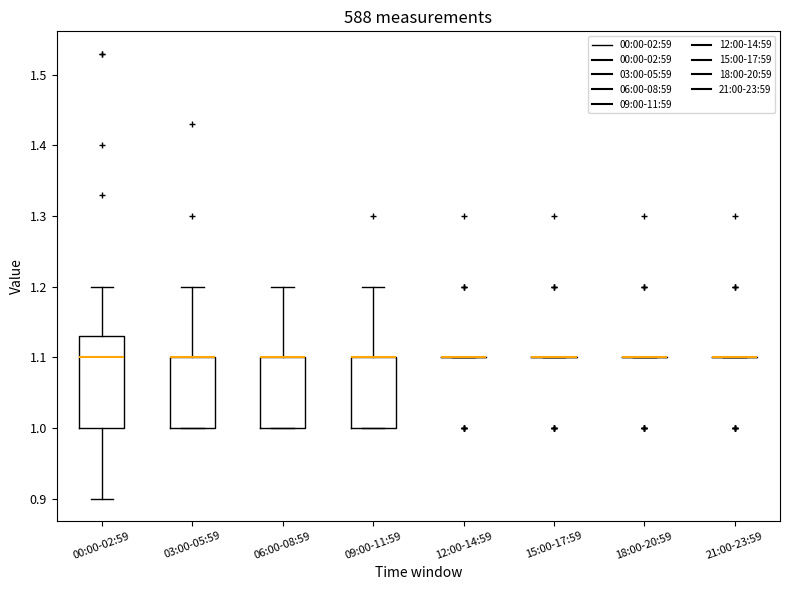

Reading left to right, transcribe this box plot: for each box, give where its median line is, the range the box spans, and where its two whiskers end, as read against the y-axis. The values are not printed on the chart, so give them approximately, as read against the axis.

00:00-02:59: median 1.10, box 1.00 to 1.13, whiskers 0.90 to 1.20
03:00-05:59: median 1.10 (drawn on the box's upper edge), box 1.00 to 1.10, whiskers 1.00 to 1.20
06:00-08:59: median 1.10 (drawn on the box's upper edge), box 1.00 to 1.10, whiskers 1.00 to 1.20
09:00-11:59: median 1.10 (drawn on the box's upper edge), box 1.00 to 1.10, whiskers 1.00 to 1.20
12:00-14:59: box collapsed to a line at 1.10, whiskers 1.10 to 1.10
15:00-17:59: box collapsed to a line at 1.10, whiskers 1.10 to 1.10
18:00-20:59: box collapsed to a line at 1.10, whiskers 1.10 to 1.10
21:00-23:59: box collapsed to a line at 1.10, whiskers 1.10 to 1.10